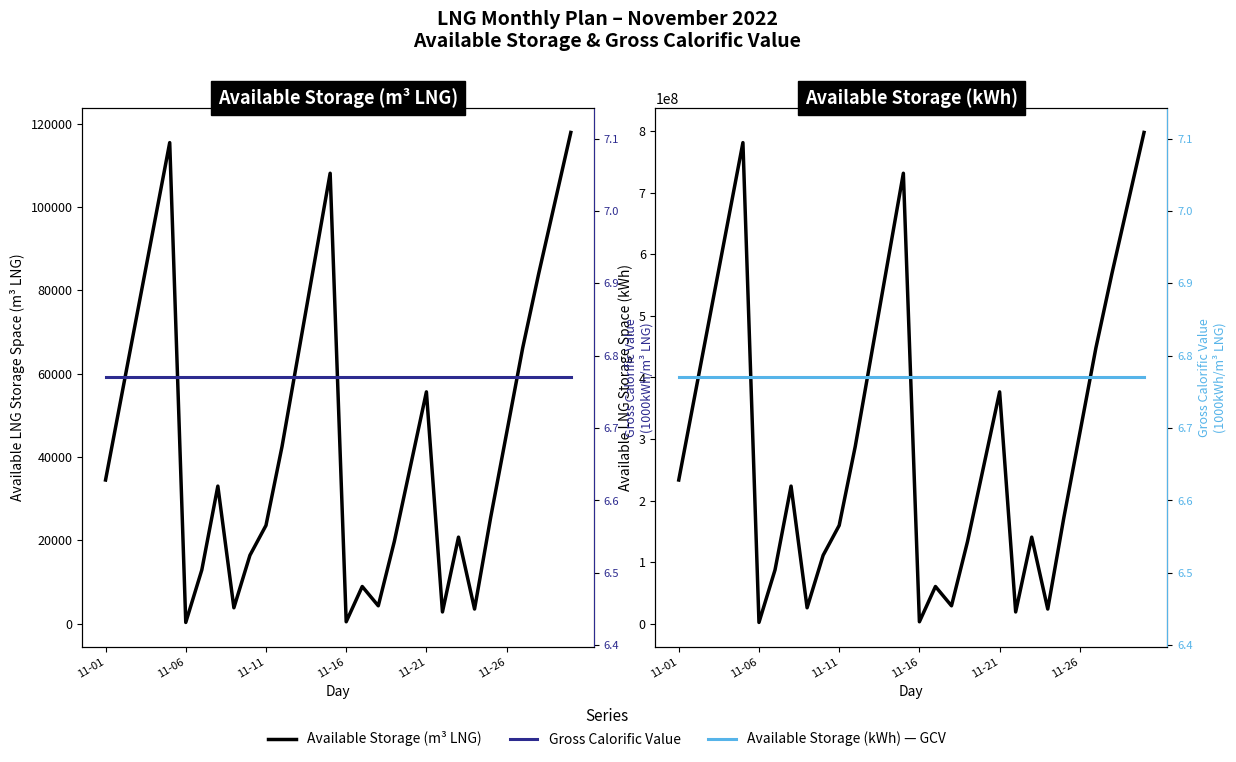

How many values in the Available LNG Storage Space (kWh) series exceed 255114663?

14